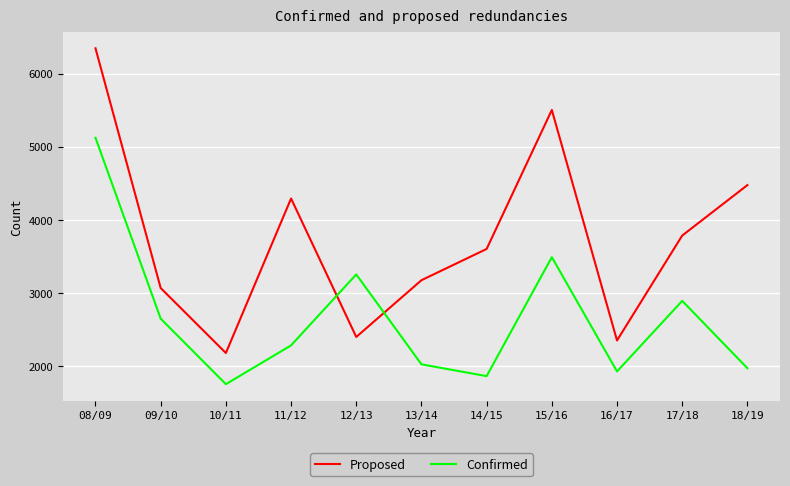

What are all the series names shown in the legend?

Proposed, Confirmed